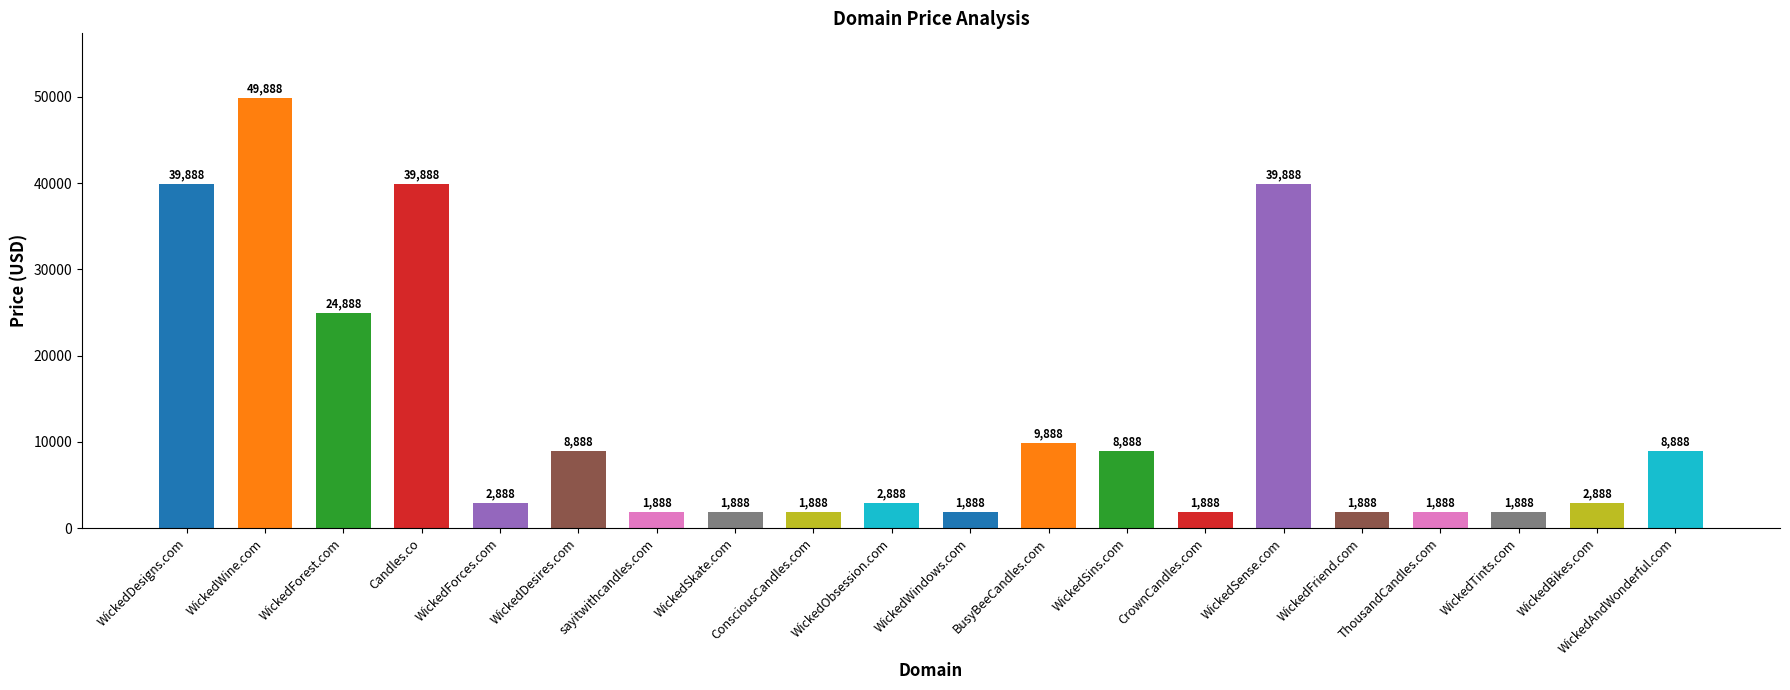

What is the ratio of the value at WickedSkate.com to the value at WickedWindows.com?

1.0